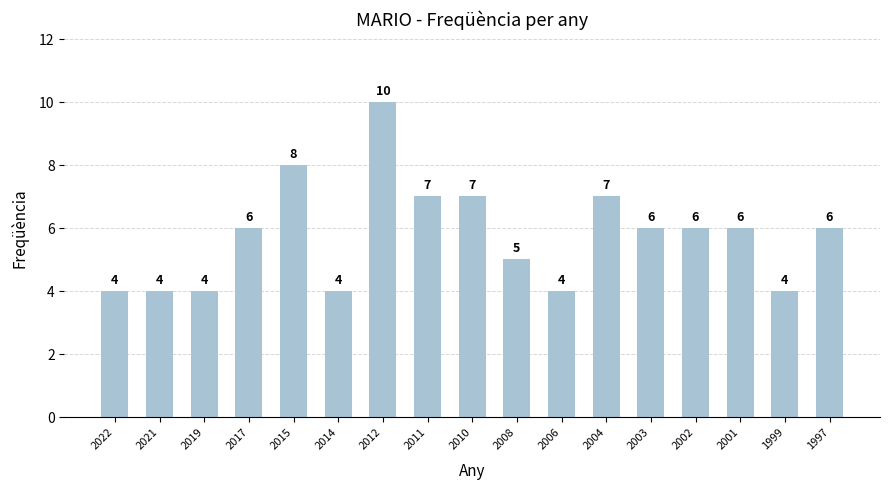

How many values are below 6?

7